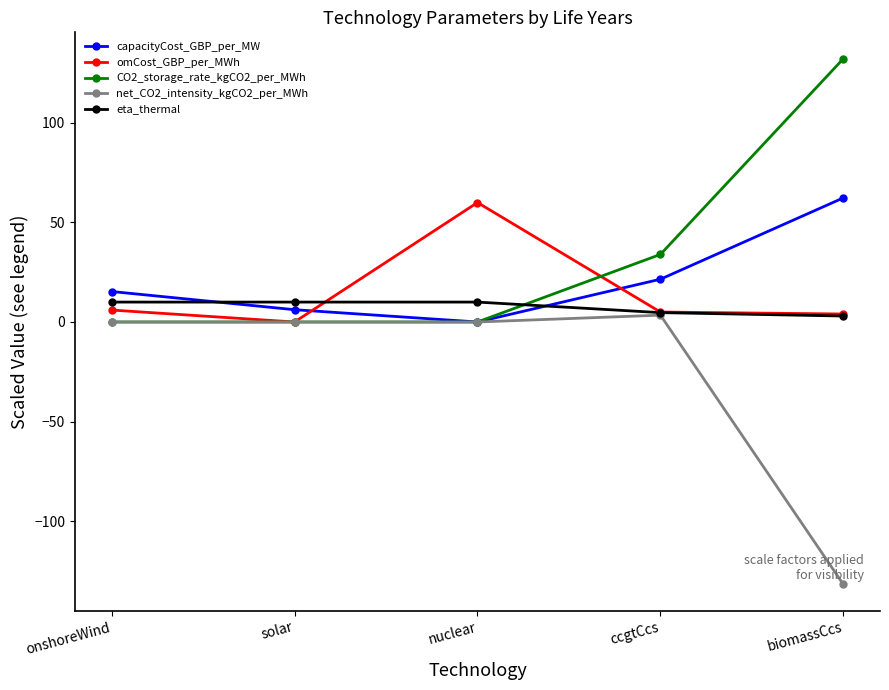

How many times do capacityCost_GBP_per_MW and omCost_GBP_per_MWh cross each other?

2